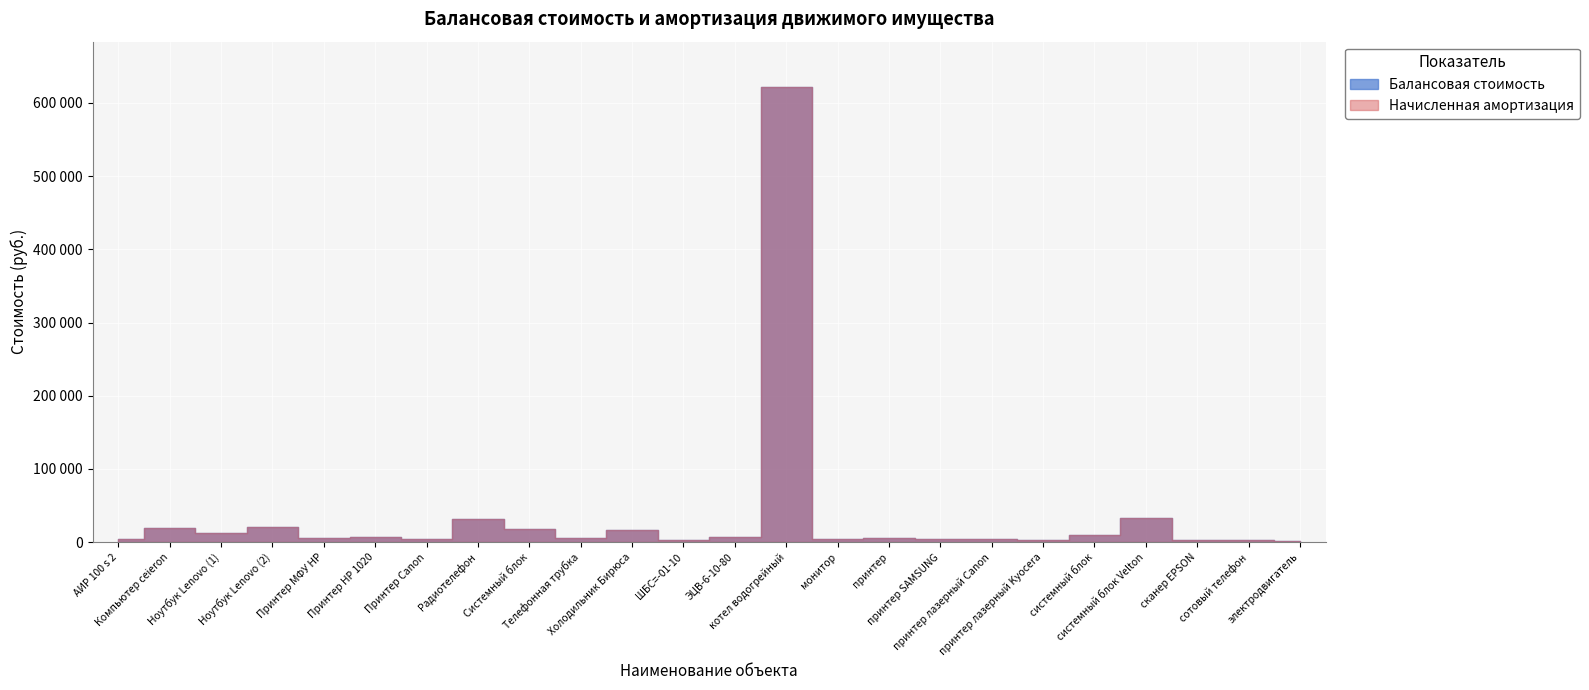

At электродвигатель, list the series in order from smallest to largest.

Балансовая стоимость, Начисленная амортизация